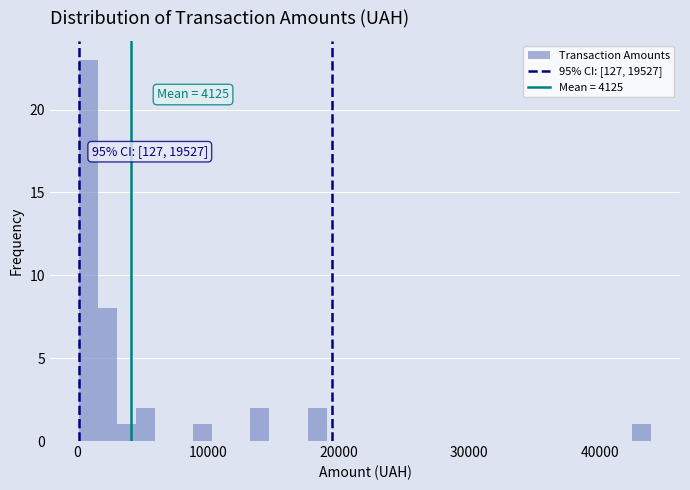

Read against the x-axis, roughly where is the centre of the tallest bar?

1000